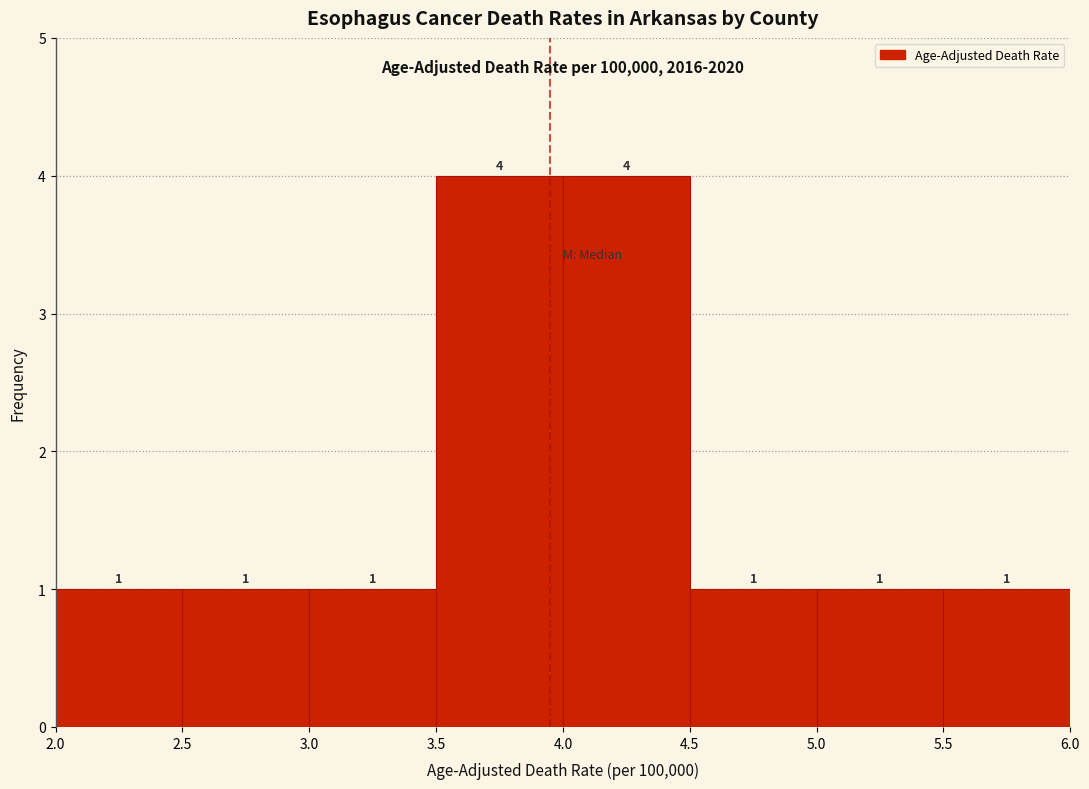

Reading left to right, transcribe this chart: for each bar, give the range it covers on the x-axis and its height.

2.0 to 2.5: 1
2.5 to 3.0: 1
3.0 to 3.5: 1
3.5 to 4.0: 4
4.0 to 4.5: 4
4.5 to 5.0: 1
5.0 to 5.5: 1
5.5 to 6.0: 1